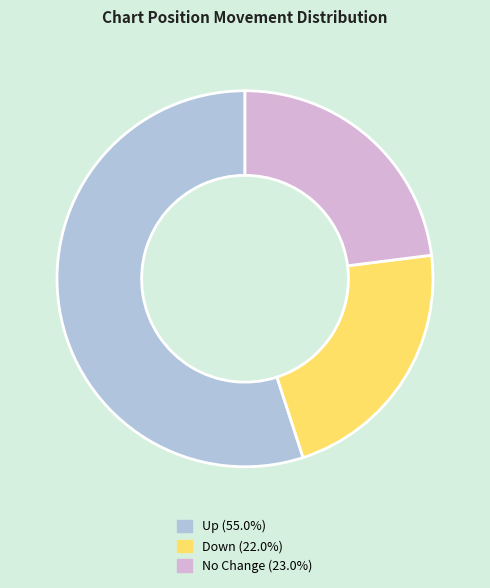

Is there any slice that represents more than half of the pie?

Yes